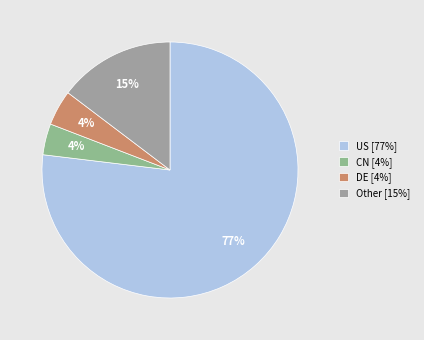

Count the number of slices in the pie.

4